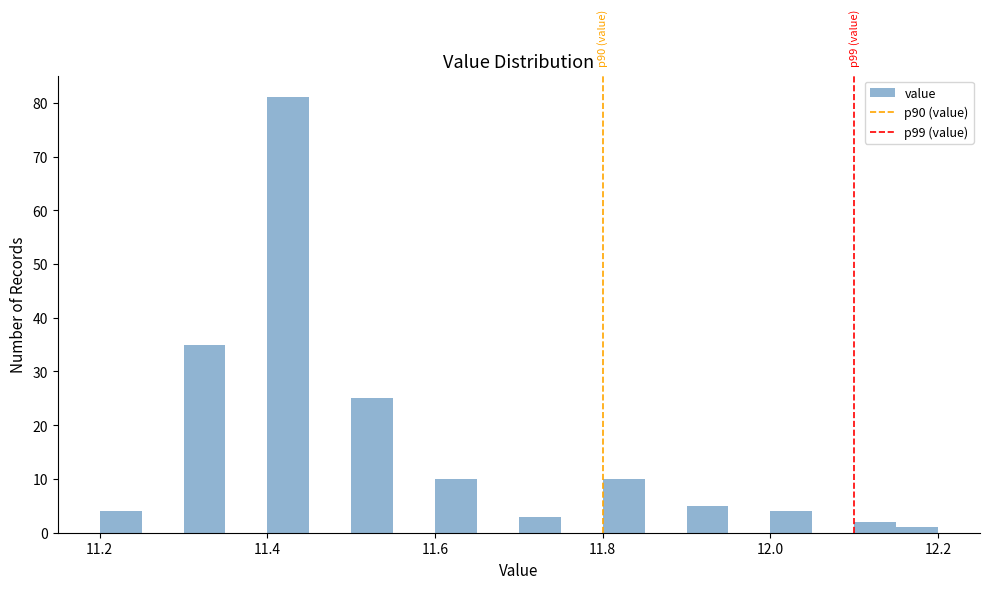

Read against the x-axis, roughly where is the centre of the tallest bar?

11.42